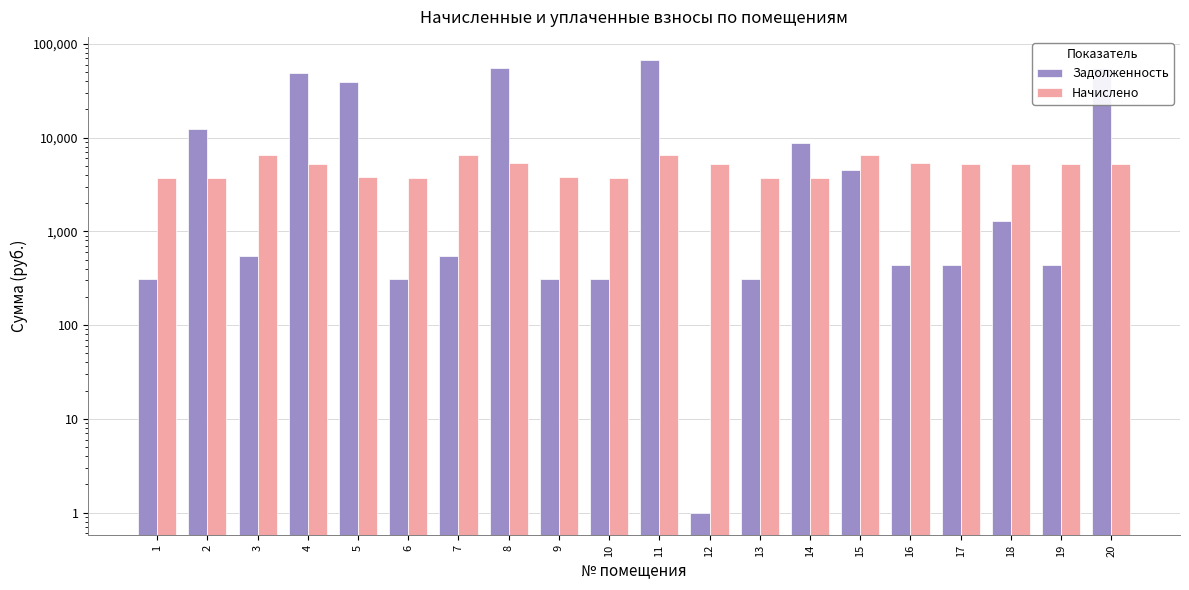

The value of Начислено at 13 is 6466.3. True or false?

False